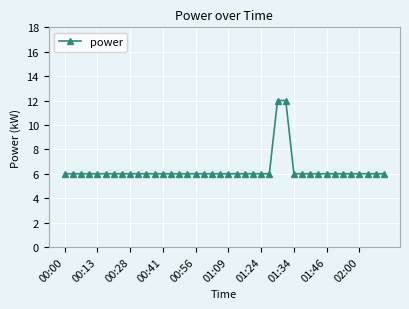

What is the smallest value displayed?

6